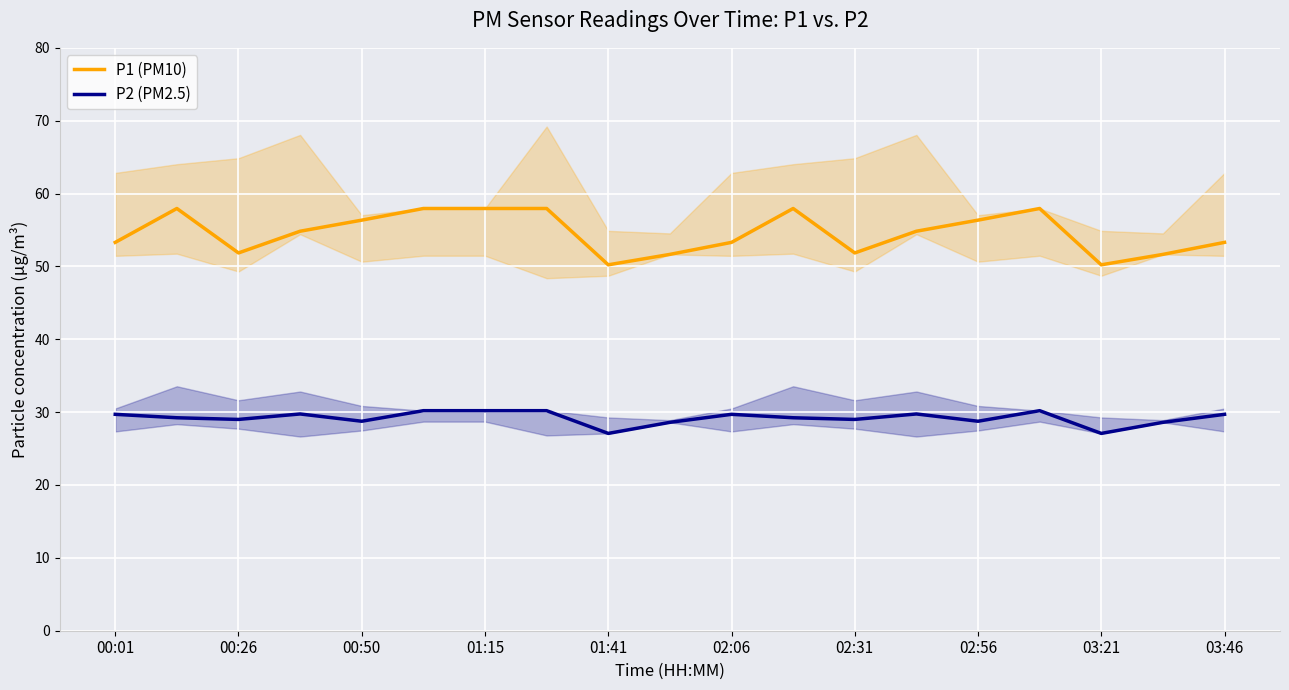

What is the sum of all P1 (PM10) values?

1037.4